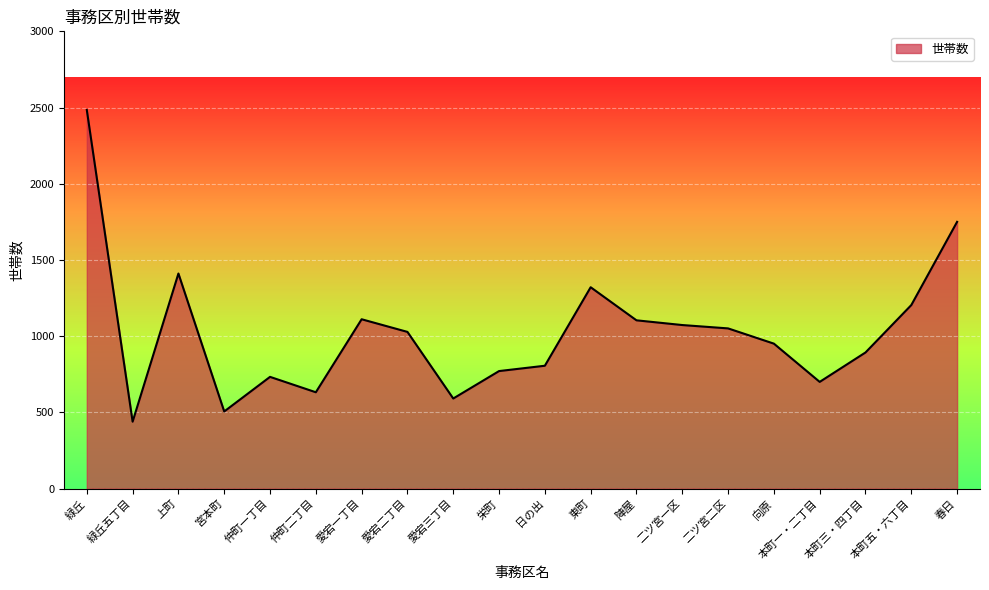

What is the maximum value shown in the chart?

2484